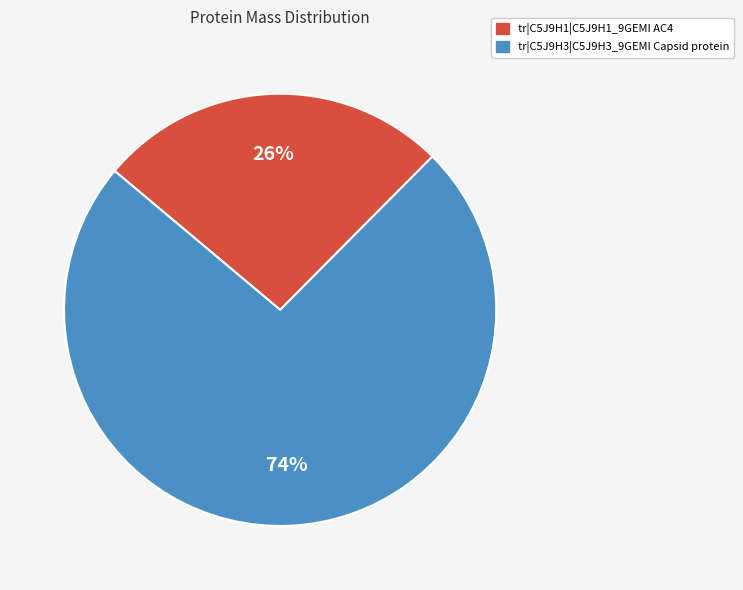

Approximately how many times larger is the value at tr|C5J9H3|C5J9H3_9GEMI Capsid protein compared to tr|C5J9H1|C5J9H1_9GEMI AC4?

2.8